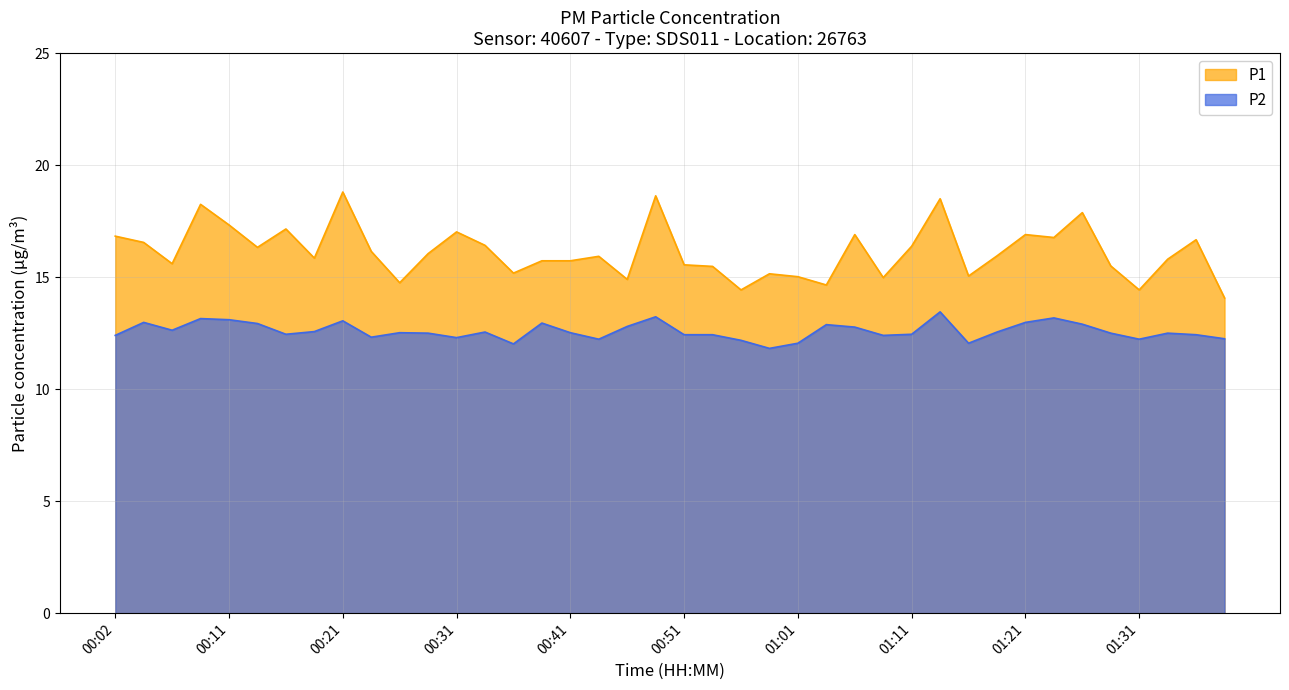

What is the label of the 6th point from the left?

00:14